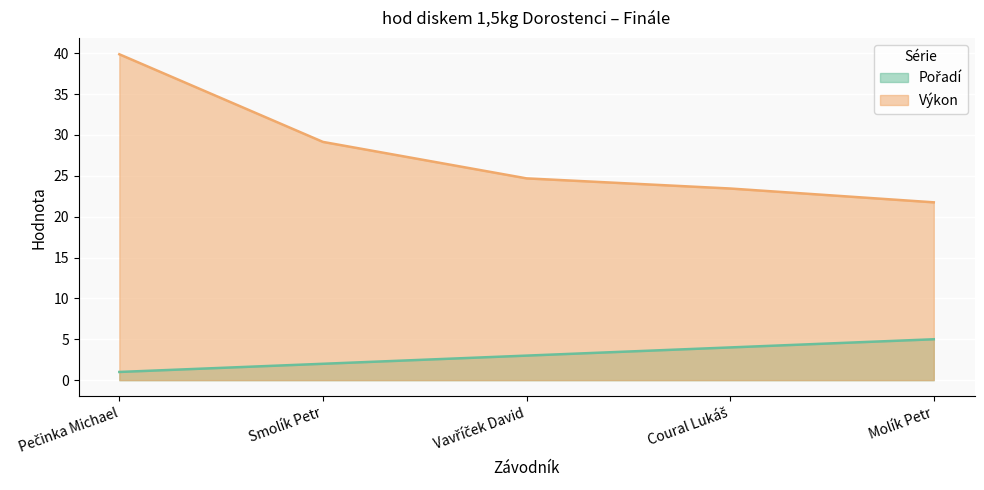

What is the label of the 5th point from the left?

Molík Petr